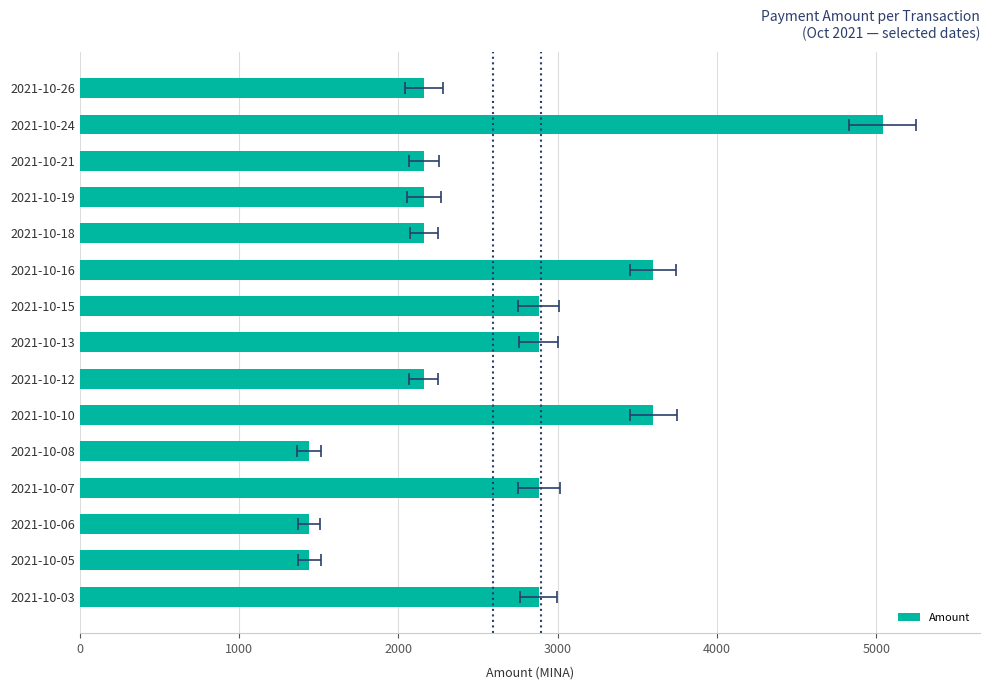

True or false: the data shows 1440 at 2021-10-05.

True